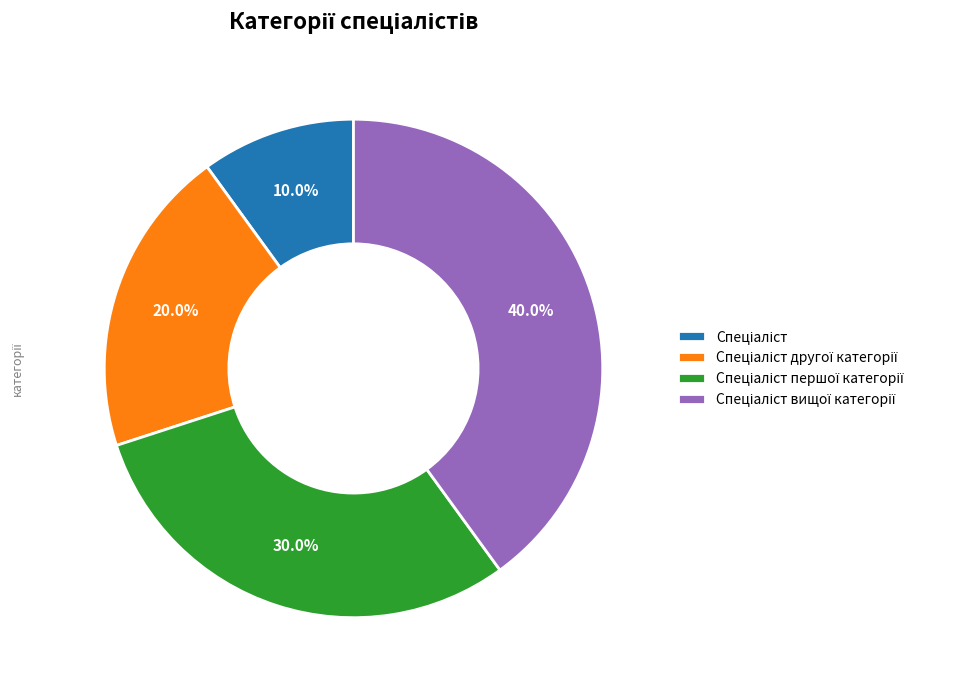

Count the number of slices in the pie.

4